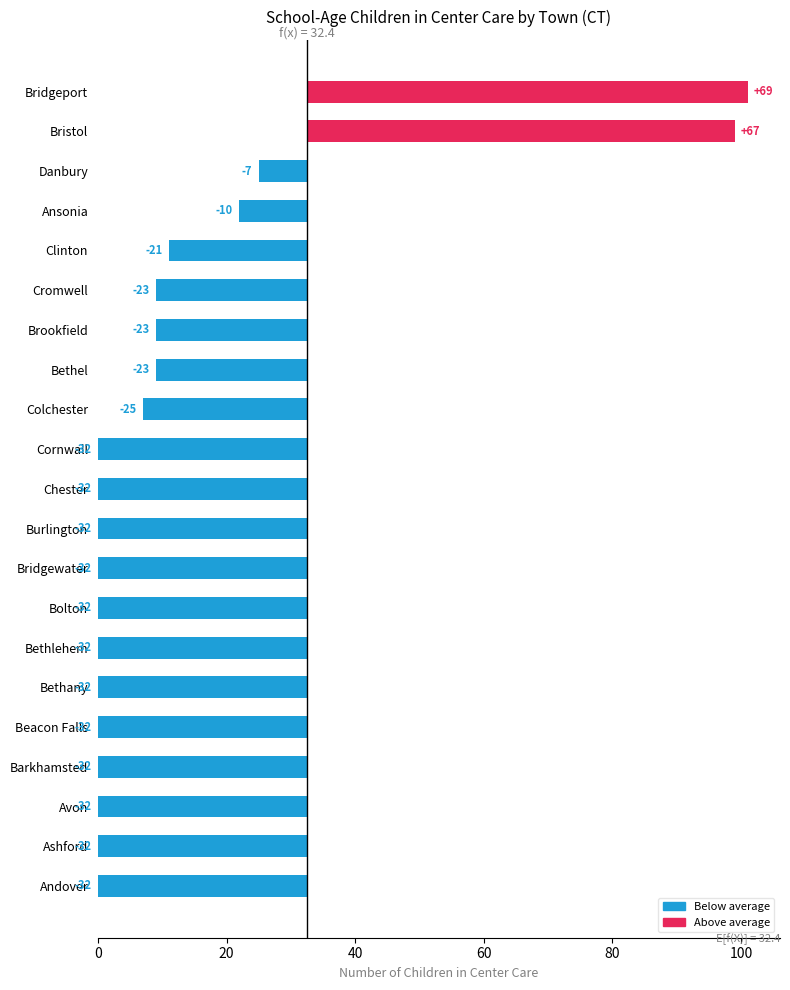

How many negative values are there?

19